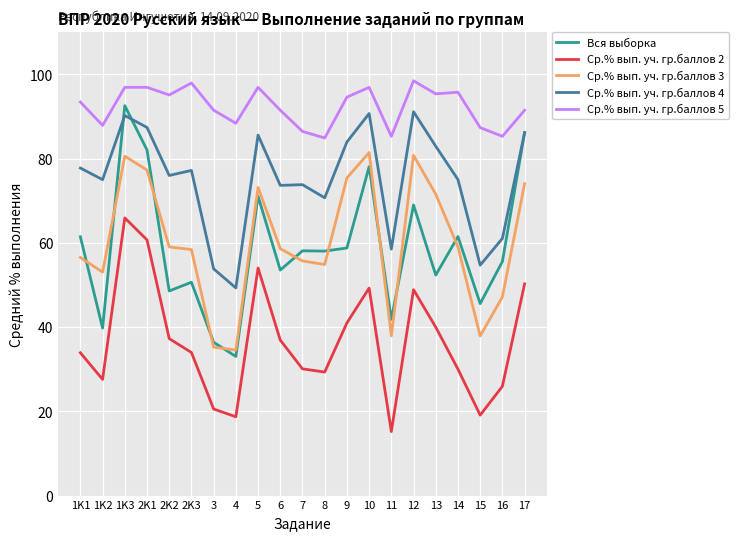

The value of Ср.% вып. уч. гр.баллов 2 at 13 is 40.0. True or false?

True